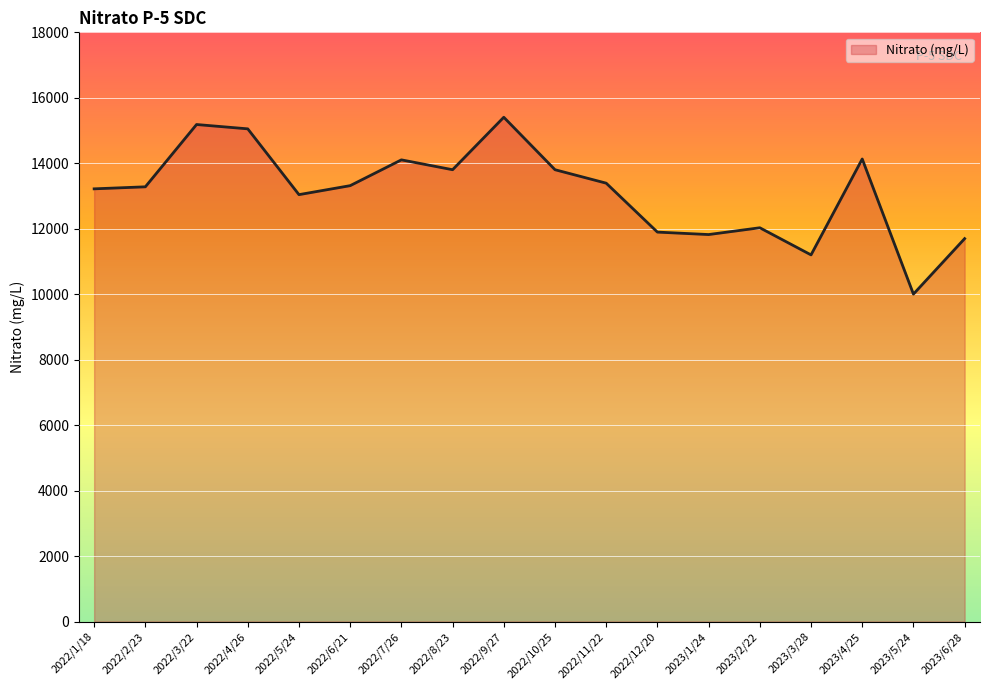

How many lines are shown in the chart?

1